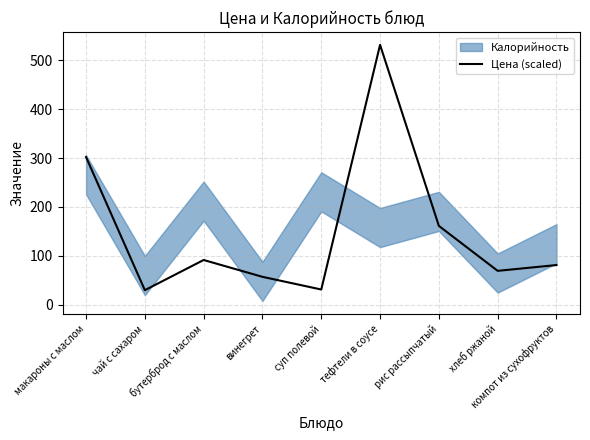

Reading left to right, transcribe all the data shown in this chart.

302.0	30.0	91.7	57.3	31.4	531.4	161.4	69.5	81.4